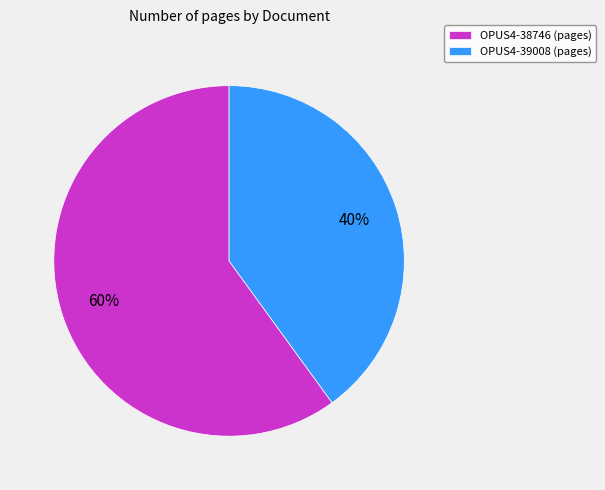

What is the ratio of the value at OPUS4-39008 (pages) to the value at OPUS4-38746 (pages)?

0.7